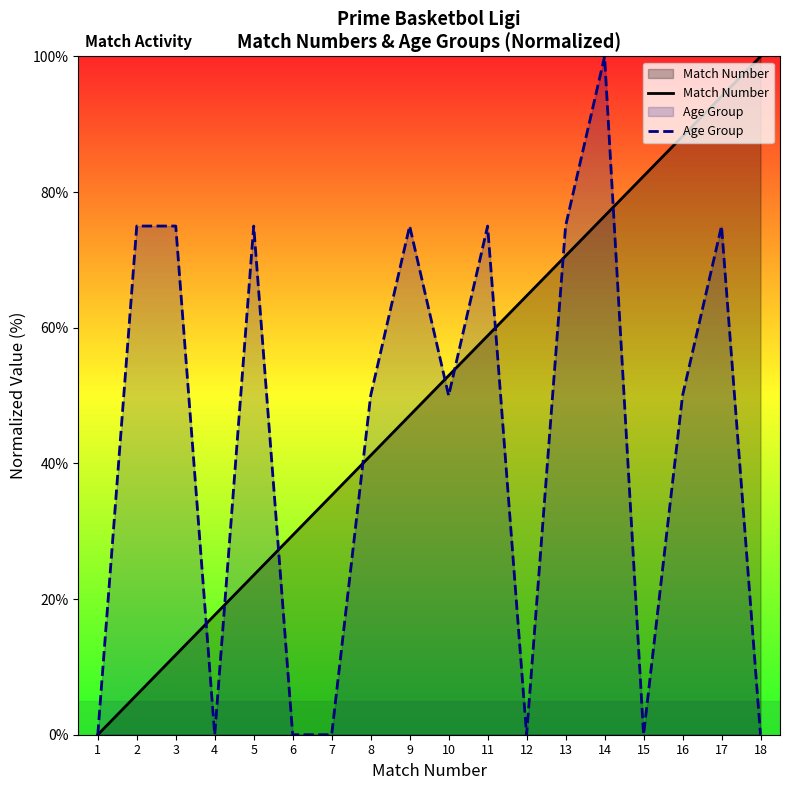

What are all the series names shown in the legend?

Match Number, Age Group